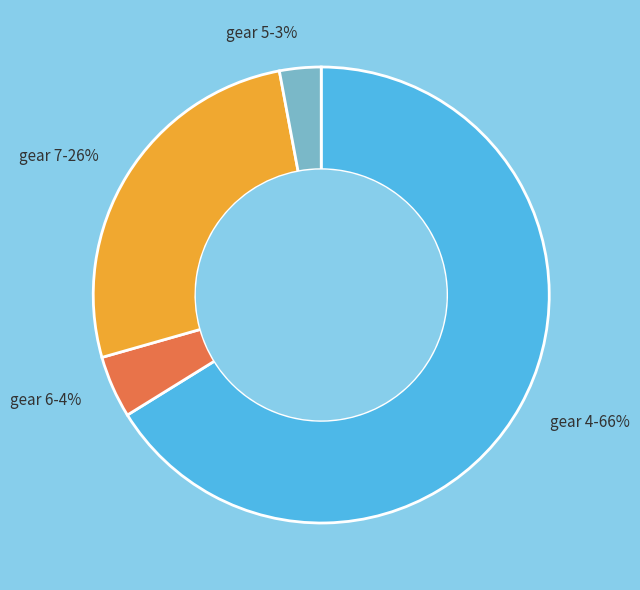

Is there any slice that represents more than half of the pie?

Yes